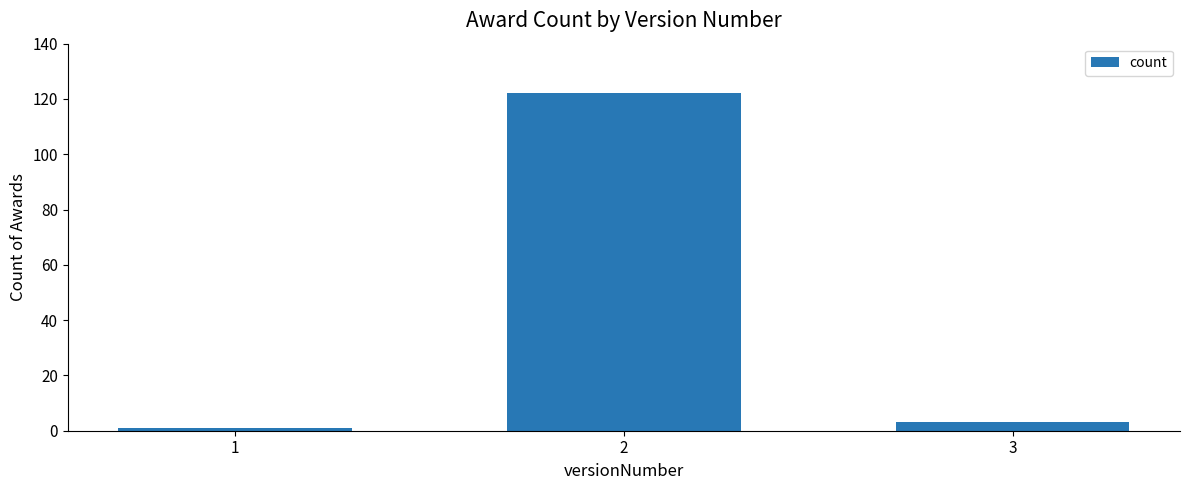

The chart shows a value of 3 at 3. True or false?

True